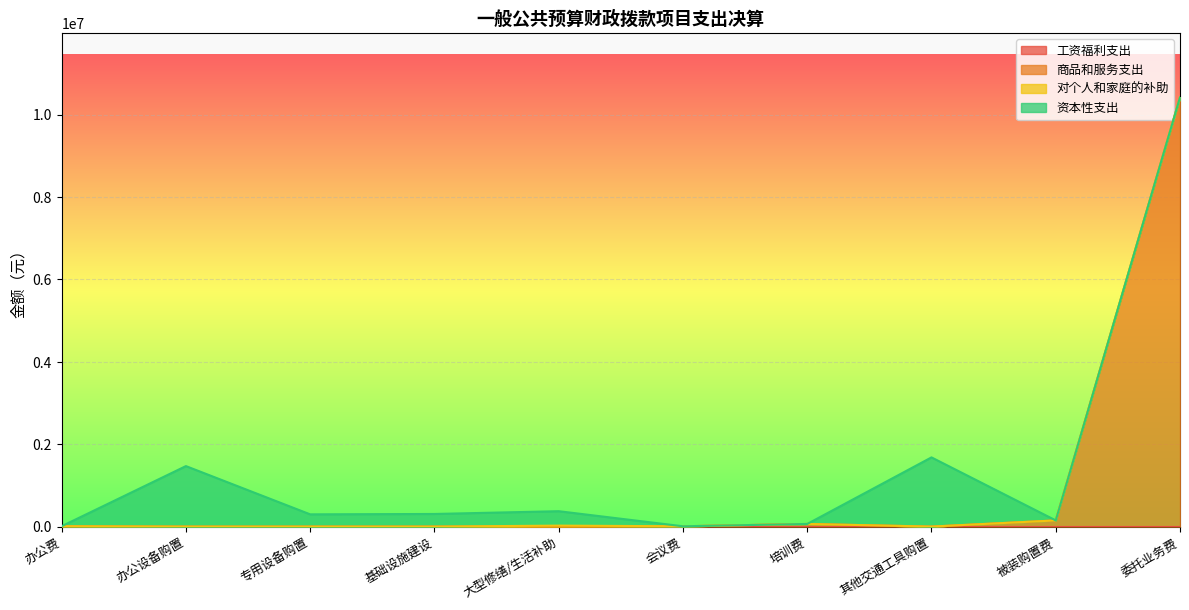

What are all the series names shown in the legend?

工资福利支出, 商品和服务支出, 对个人和家庭的补助, 资本性支出